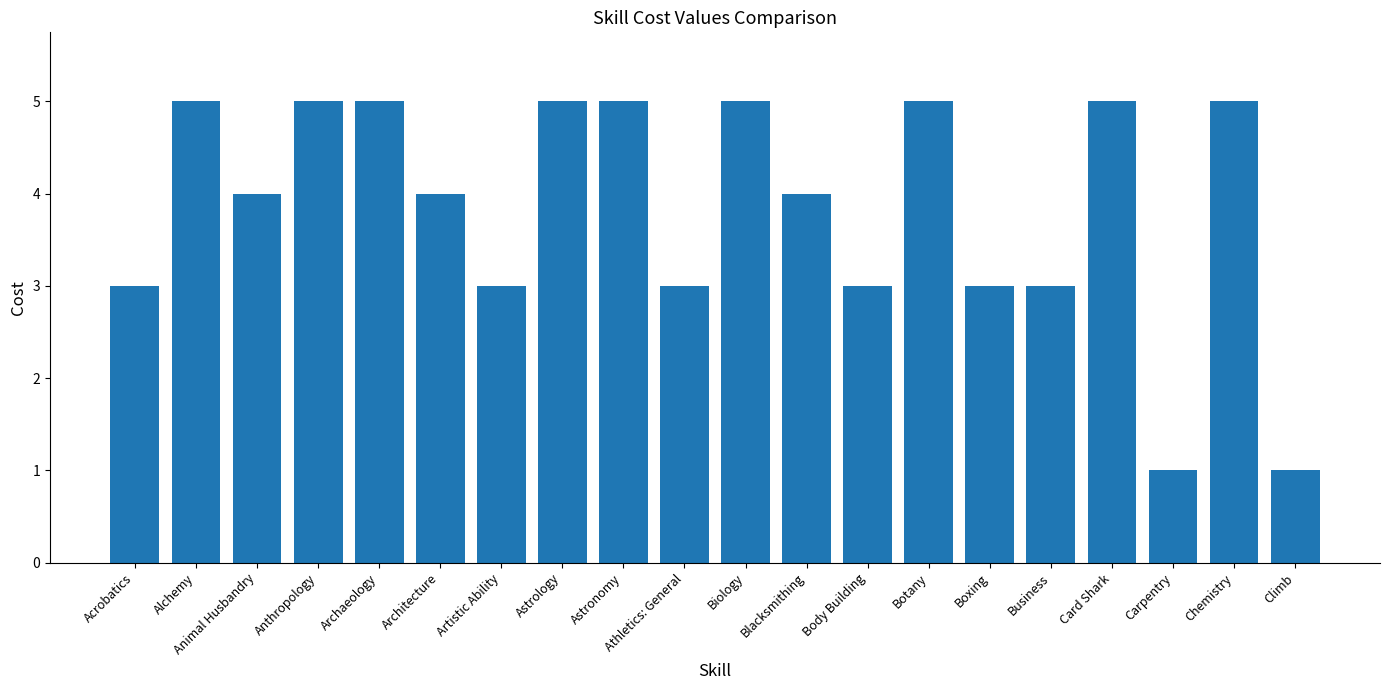

What is the greatest value displayed?

5